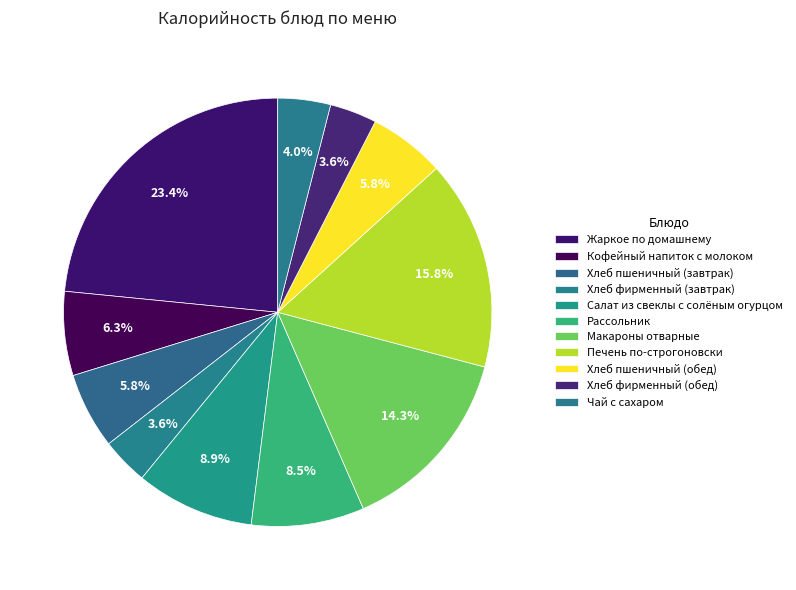

What percentage is the Чай с сахаром slice, to the nearest percent?

4%